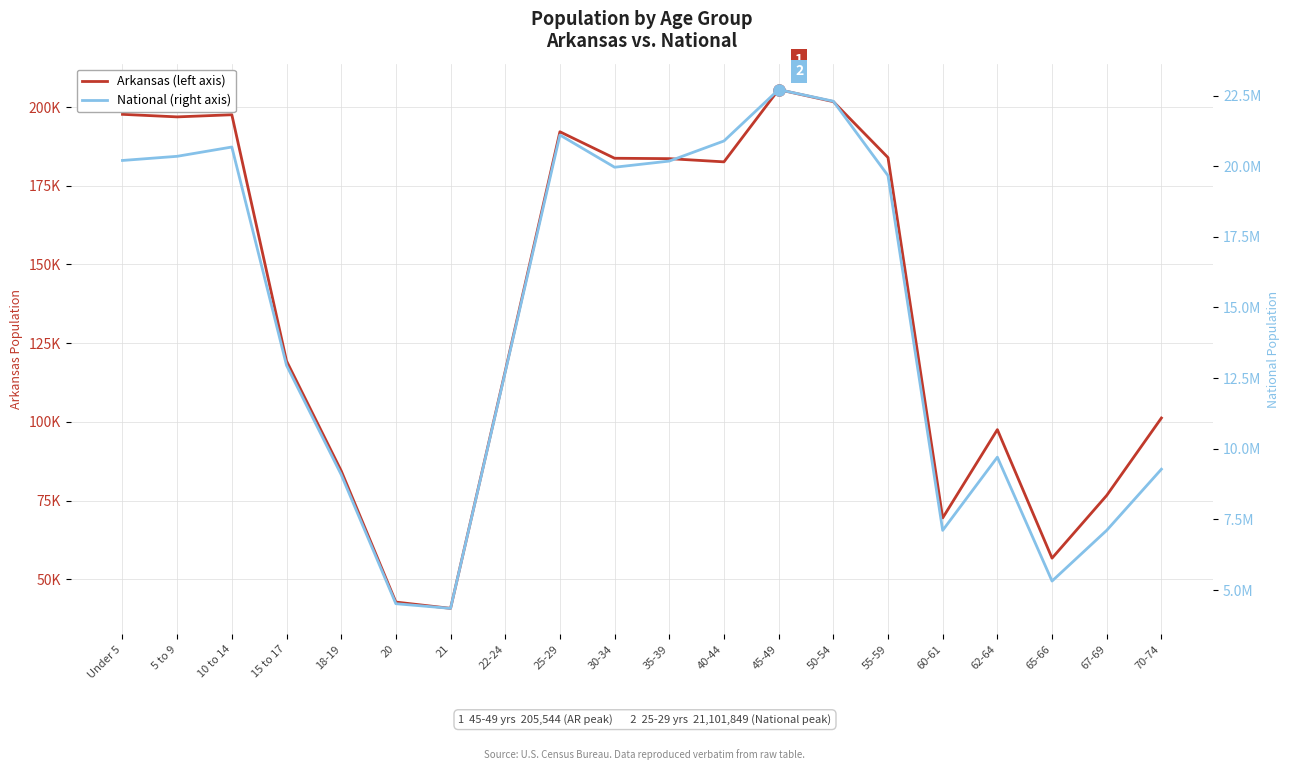

What are all the series names shown in the legend?

Arkansas, National